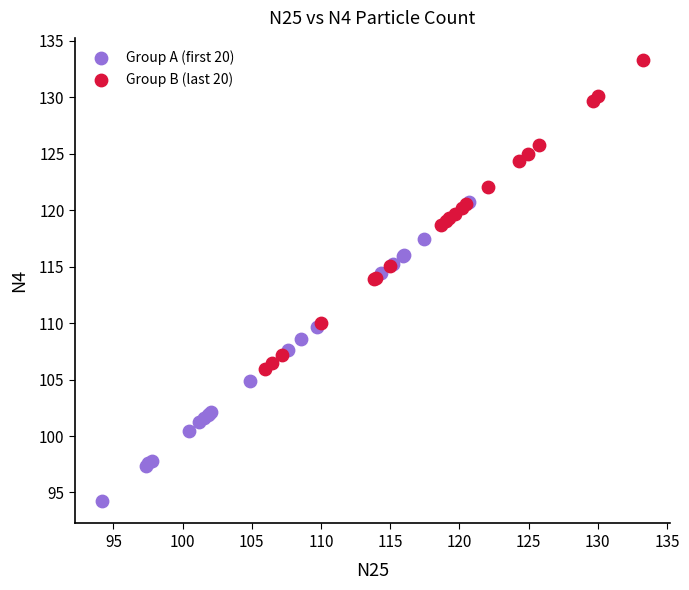

Which series reaches the minimum Y coordinate?

Group A (first 20)